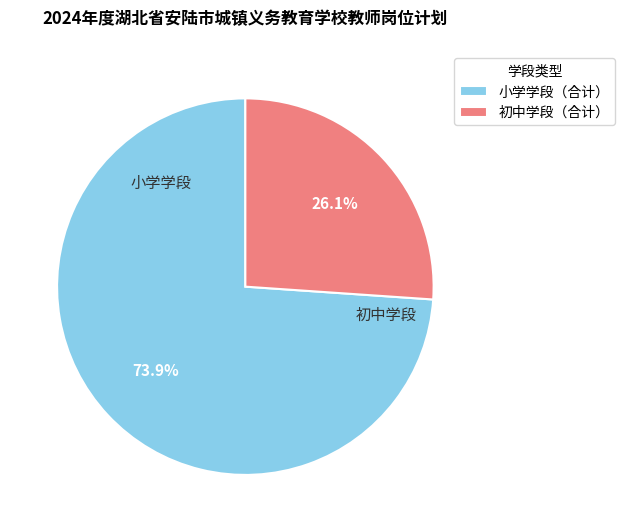

How many slices are in this pie chart?

2